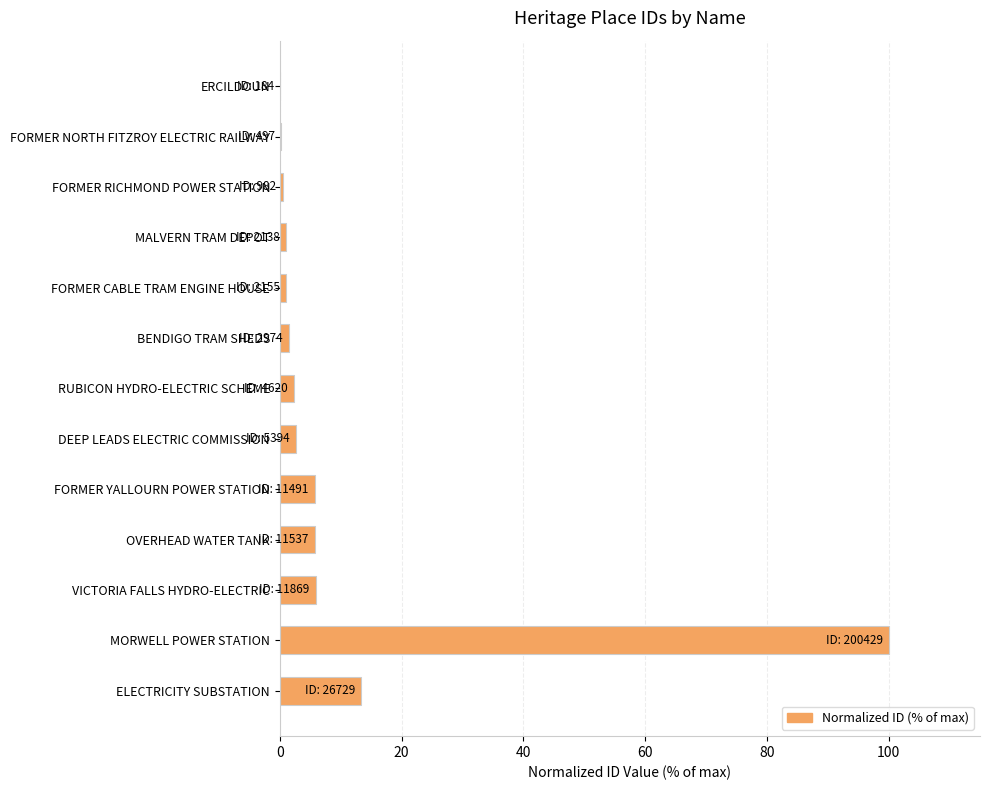

Are the bars grouped side by side (vs. stacked)?

No